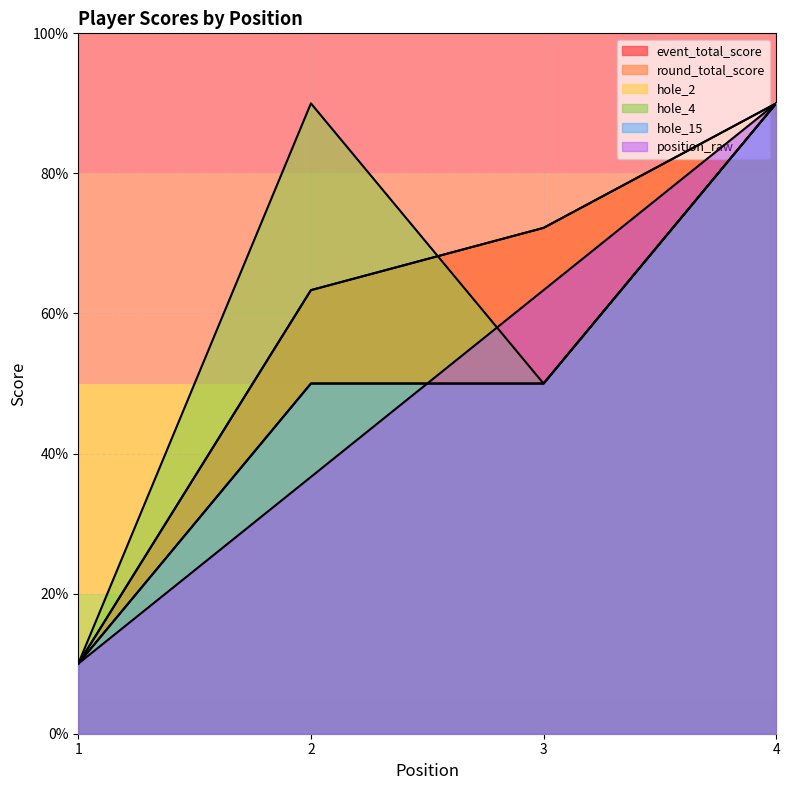

How many data points does each series have?

4